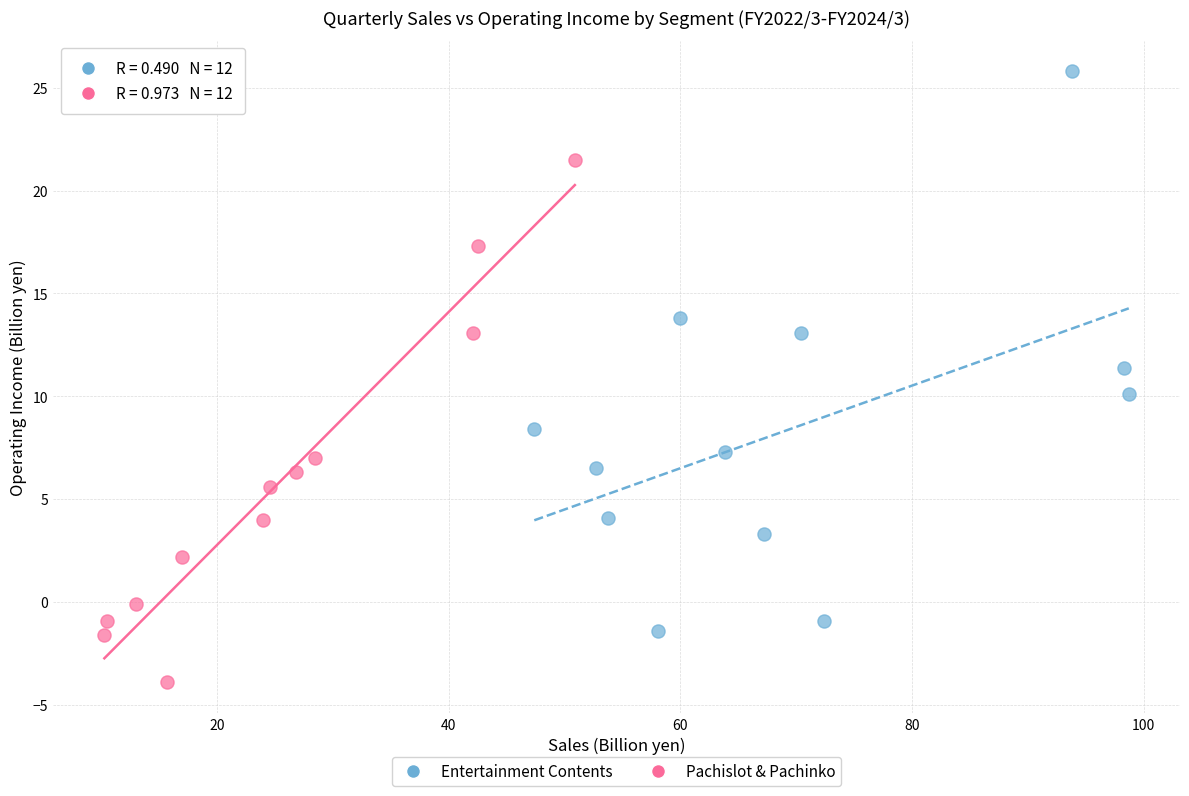

Which series has the widest spread of Y values?

Entertainment Contents